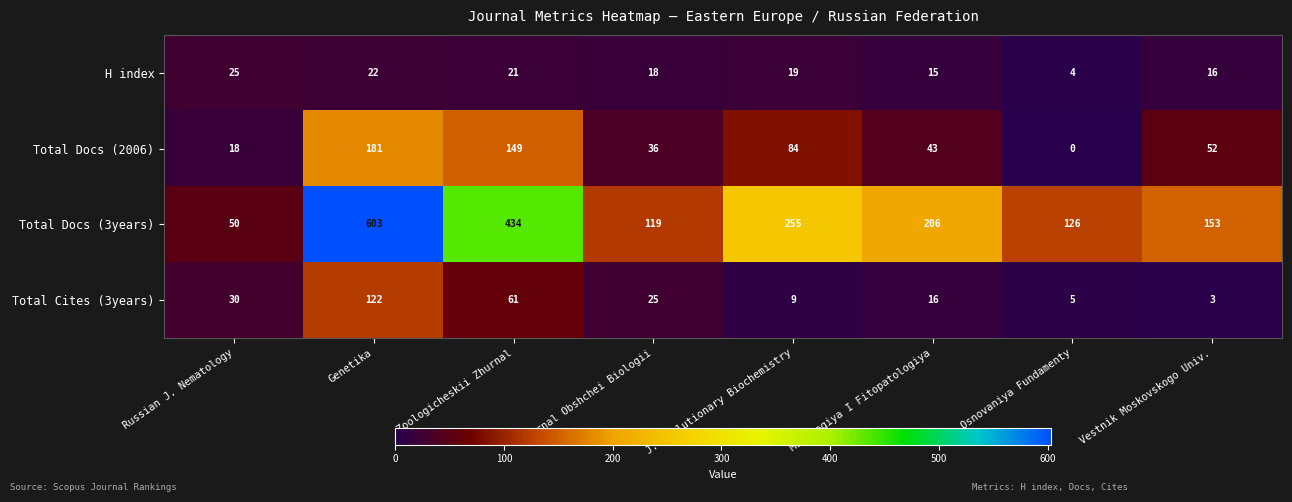

What is the total value across all series at Mikologiya I Fitopatologiya?

280